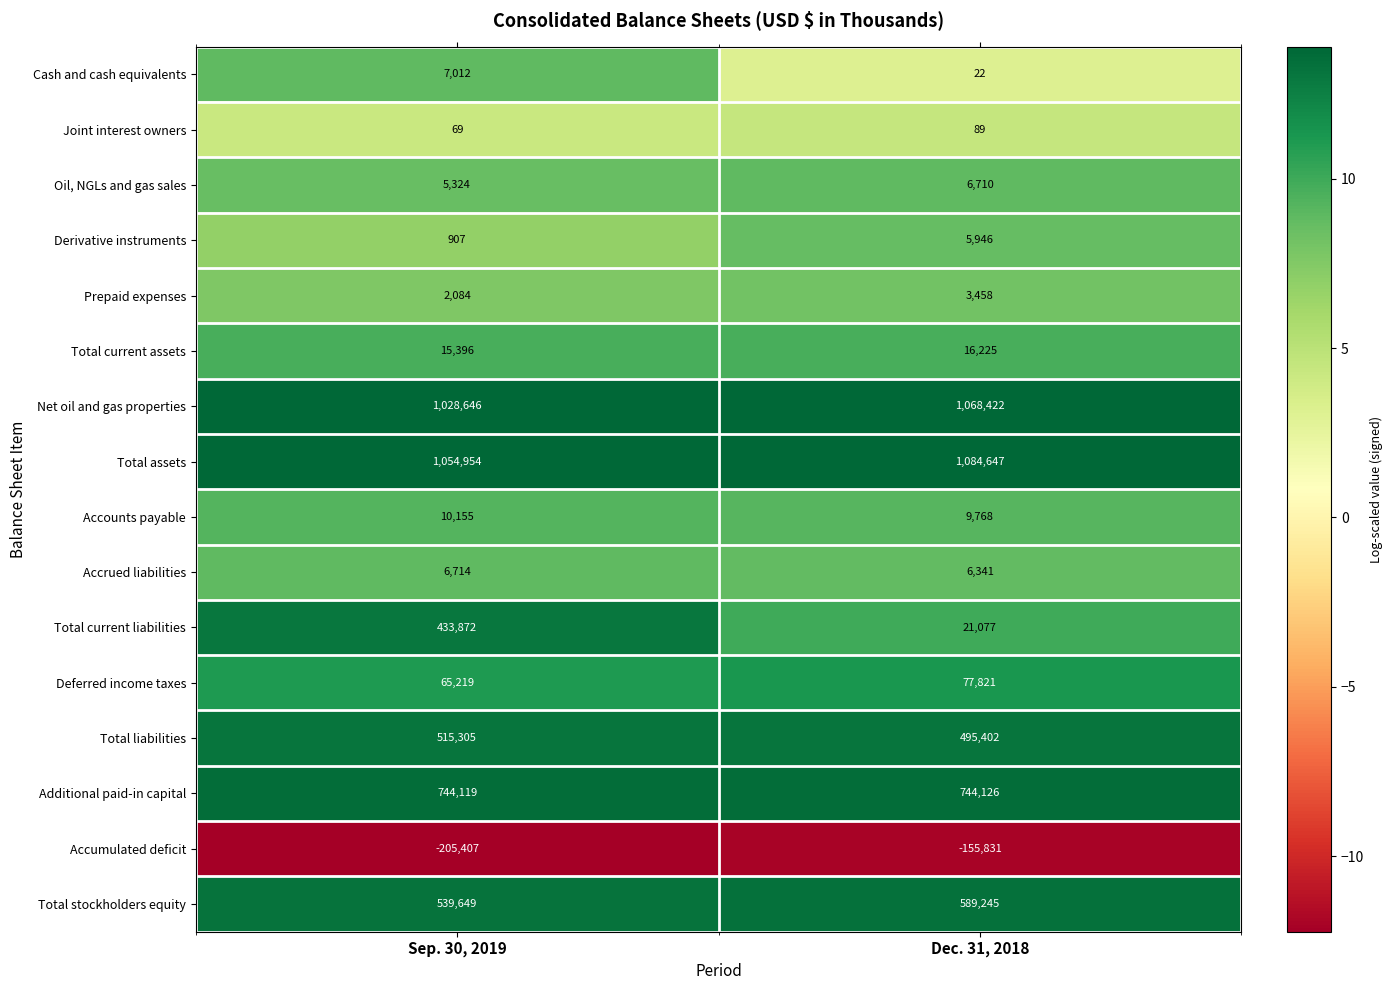

What is the total value across all series at Dec. 31, 2018?

3973468